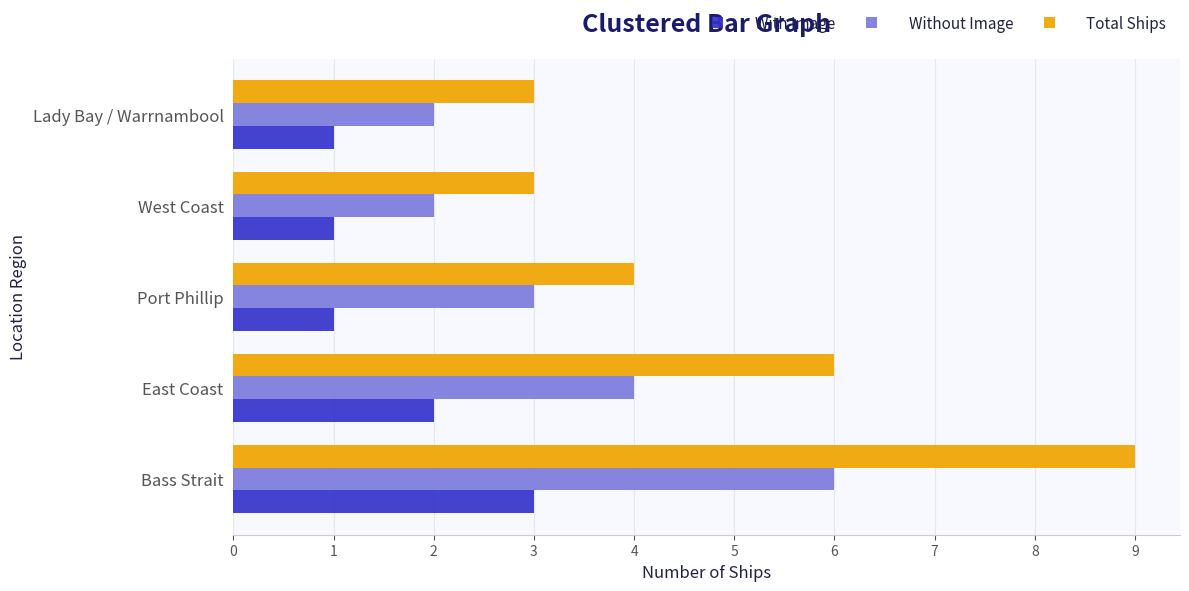

Which series changed the most between East Coast and West Coast?

Total Ships